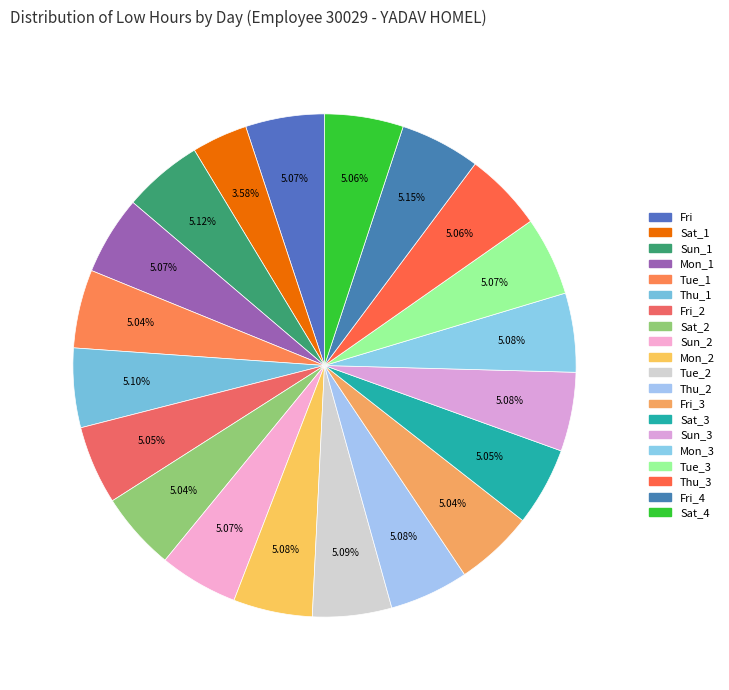

Count the number of slices in the pie.

20